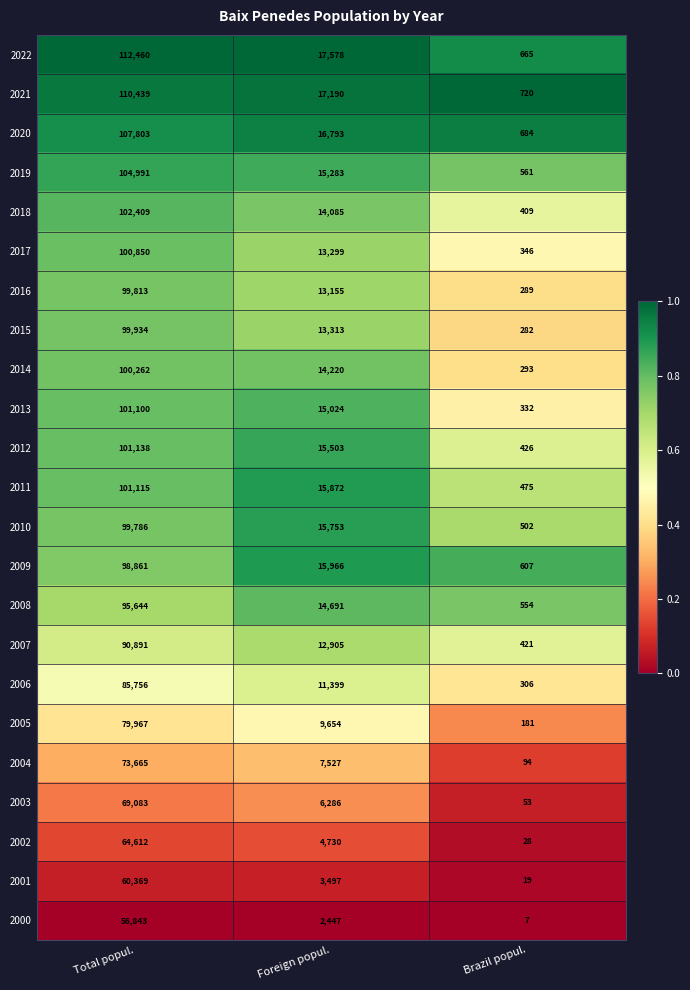

At which category does the chart reach its peak across all series?

Total popul.